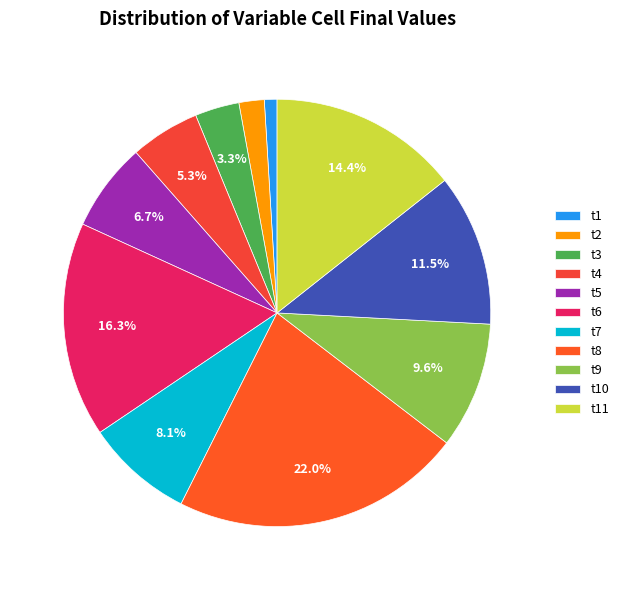

Is it true that t10 is 11% of the pie?

True